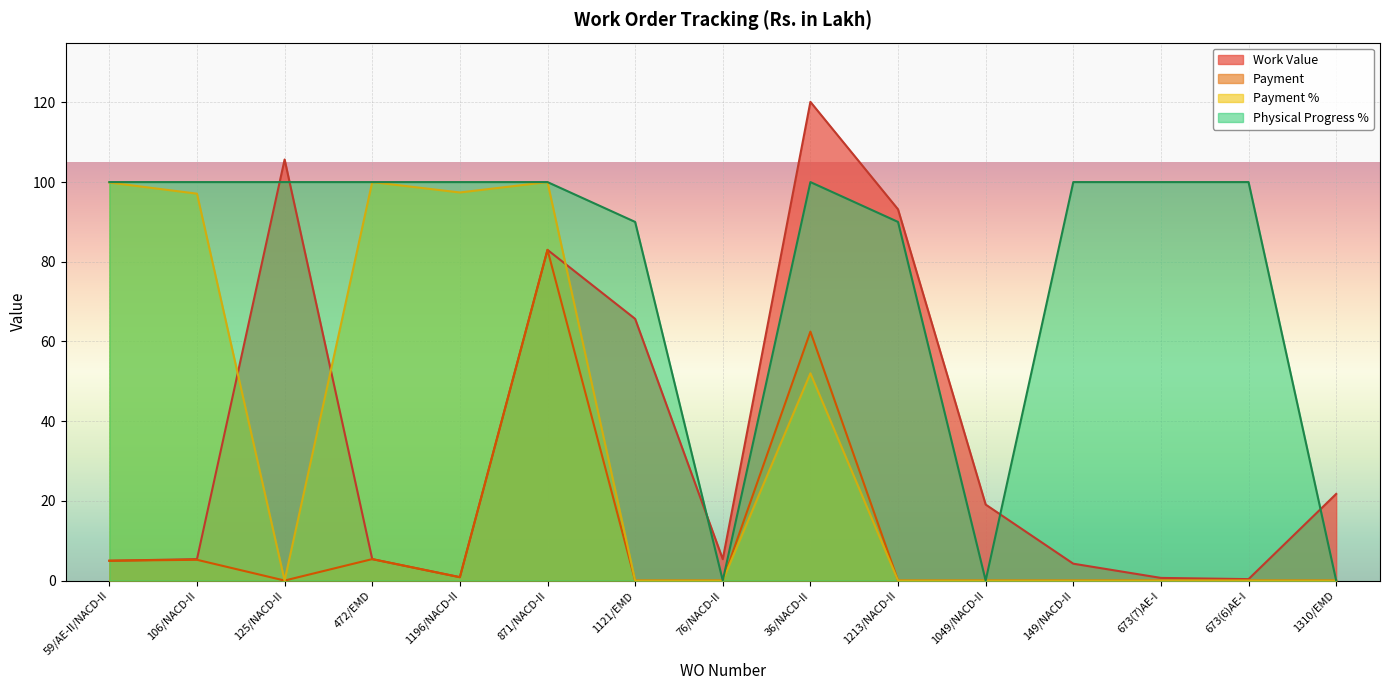

What is the difference between the highest and lowest values at 76/NACD-II?

5.4